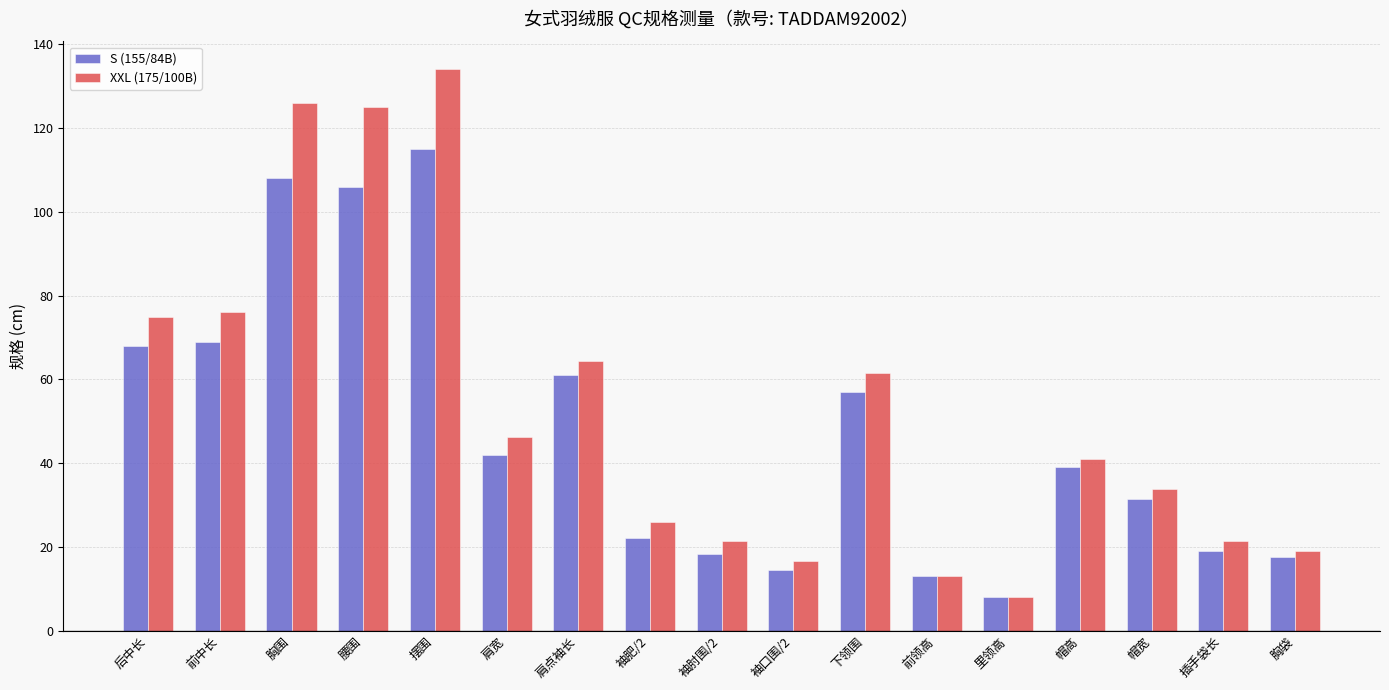

At which label is S (155/84B) closest to 61?

肩点袖长